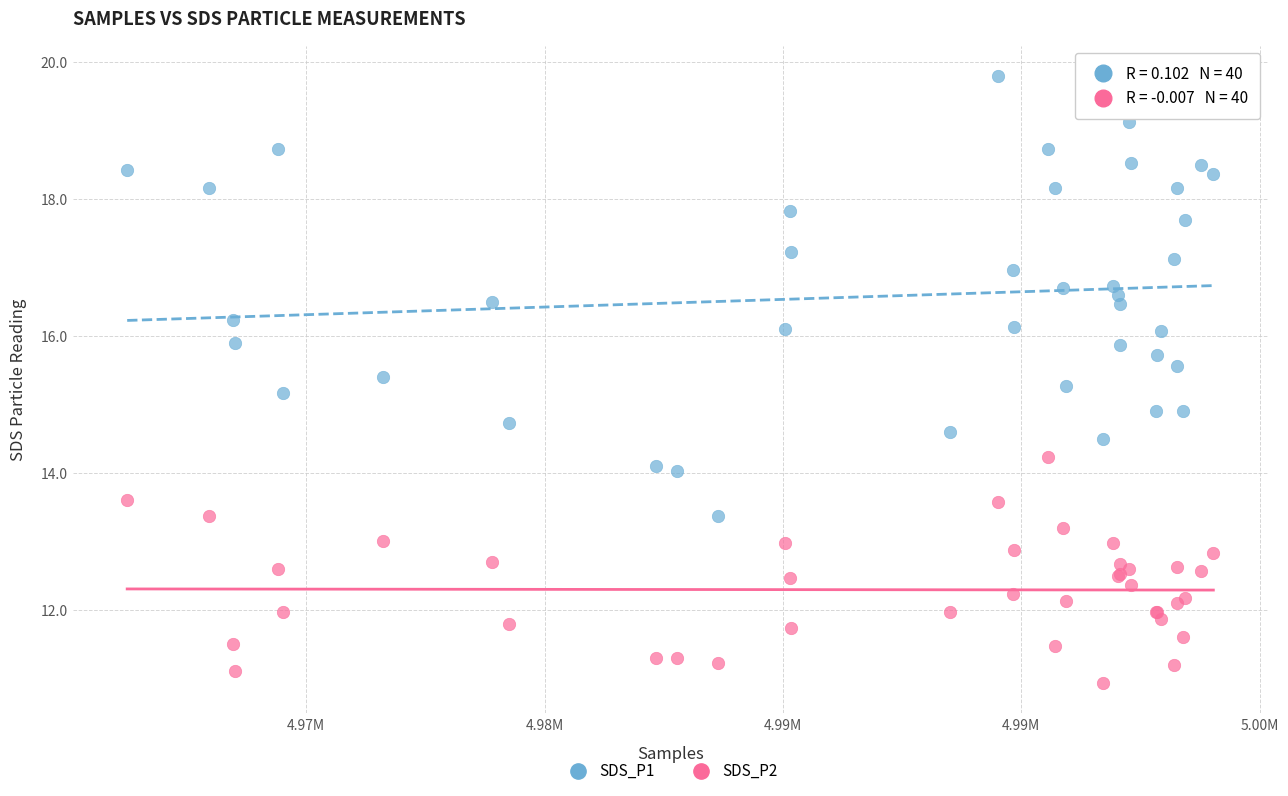

What are all the series names shown in the legend?

SDS_P1, SDS_P2